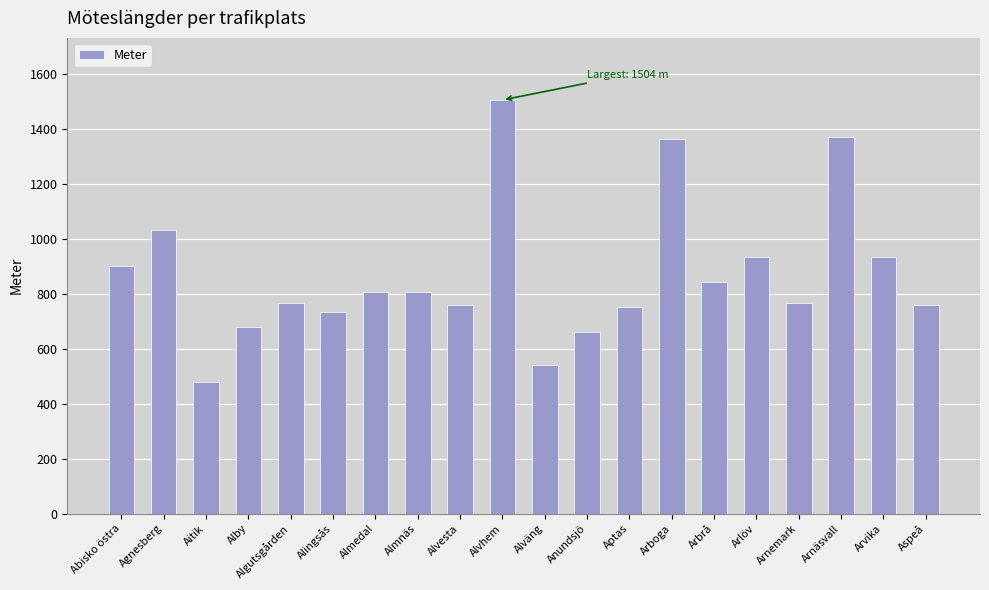

What is the ratio of the value at Agnesberg to the value at Arnemark?

1.3